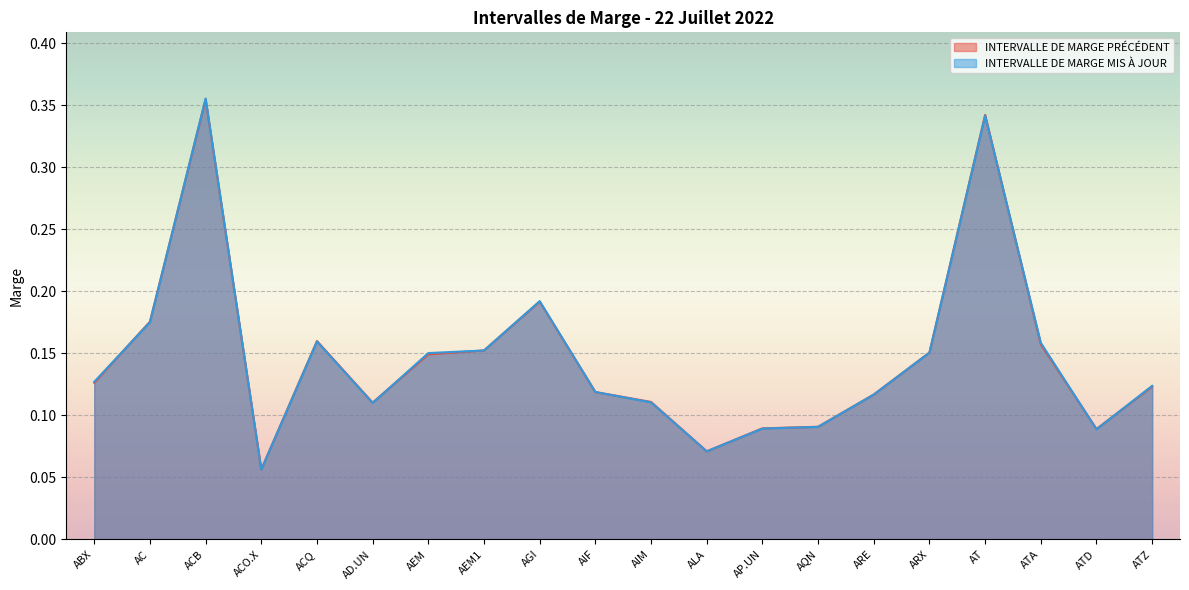

How many INTERVALLE DE MARGE MIS À JOUR values are between 0 and 1?

20